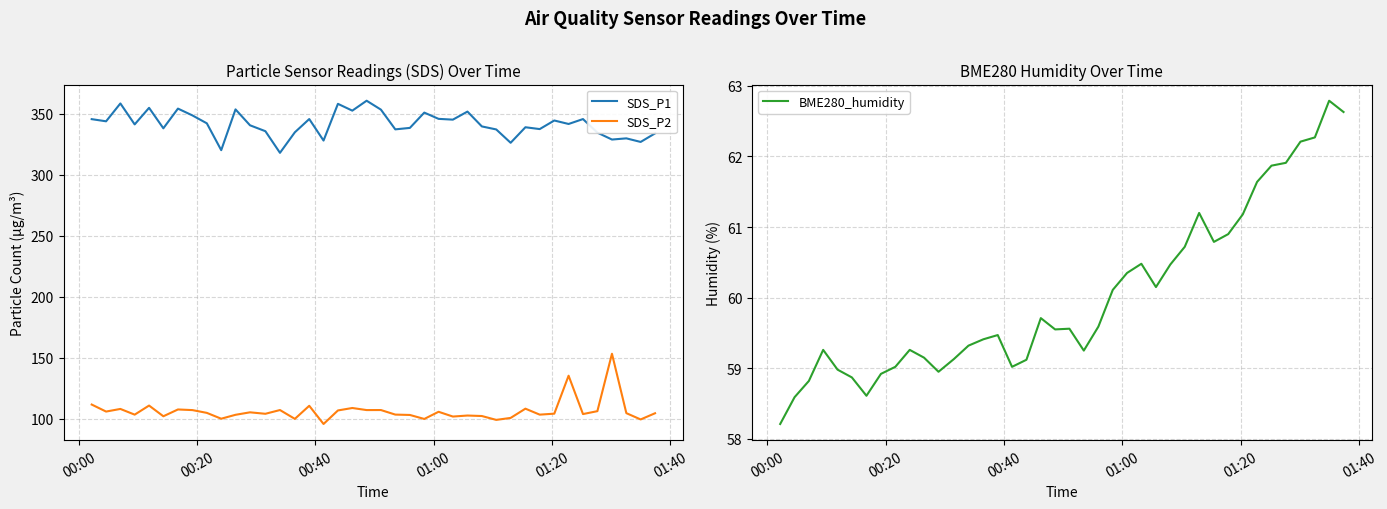

True or false: SDS_P1 and SDS_P2 intersect in this chart.

False